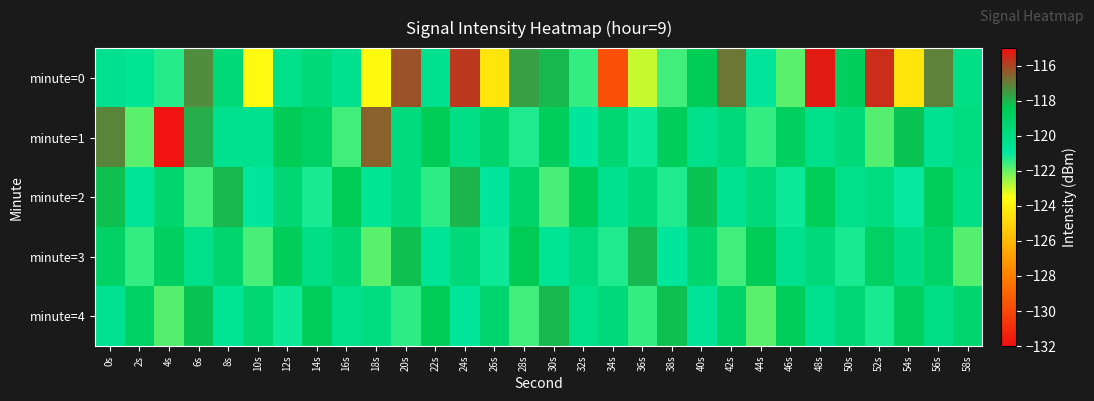

Reading right to left, extract all data points from this chart.

minute=0: 58s=-120.1	56s=-117.1	54s=-124.4	52s=-115.6	50s=-118.7	48s=-115.2	46s=-121.9	44s=-120.7	42s=-116.9	40s=-118.5	38s=-121.6	36s=-122.9	34s=-129.7	32s=-121.5	30s=-118.1	28s=-117.6	26s=-124.4	24s=-115.8	22s=-120.4	20s=-116.2	18s=-123.8	16s=-120.4	14s=-119.6	12s=-120.3	10s=-123.7	8s=-119.6	6s=-117.3	4s=-121.3	2s=-120.6	0s=-120.4
minute=1: 58s=-119.9	56s=-120.5	54s=-118.3	52s=-121.8	50s=-119.6	48s=-120.2	46s=-118.8	44s=-121.5	42s=-119.7	40s=-120.3	38s=-118.6	36s=-121.1	34s=-119.4	32s=-120.9	30s=-118.7	28s=-121.3	26s=-119.2	24s=-120.1	22s=-118.5	20s=-119.8	18s=-116.5	16s=-121.6	14s=-118.9	12s=-118.5	10s=-120.4	8s=-120.4	6s=-117.9	4s=-131.8	2s=-121.9	0s=-117.2
minute=2: 58s=-120.1	56s=-118.7	54s=-121.0	52s=-119.9	50s=-120.2	48s=-118.6	46s=-121.1	44s=-119.7	42s=-120.5	40s=-118.3	38s=-121.3	36s=-119.6	34s=-120.4	32s=-118.5	30s=-121.7	28s=-119.1	26s=-120.9	24s=-118.0	22s=-121.4	20s=-119.8	18s=-120.6	16s=-118.4	14s=-121.2	12s=-119.5	10s=-120.8	8s=-118.1	6s=-121.6	4s=-119.3	2s=-120.7	0s=-118.2
minute=3: 58s=-121.8	56s=-119.1	54s=-120.0	52s=-118.9	50s=-121.2	48s=-119.7	46s=-120.4	44s=-118.5	42s=-121.6	40s=-119.3	38s=-120.8	36s=-118.1	34s=-121.3	32s=-119.8	30s=-120.6	28s=-118.4	26s=-121.1	24s=-119.6	22s=-120.7	20s=-118.2	18s=-121.9	16s=-119.4	14s=-120.1	12s=-118.6	10s=-121.7	8s=-119.2	6s=-120.3	4s=-118.8	2s=-121.5	0s=-119.0
minute=4: 58s=-119.3	56s=-120.1	54s=-118.8	52s=-121.2	50s=-119.5	48s=-120.4	46s=-118.6	44s=-121.9	42s=-119.1	40s=-120.7	38s=-118.2	36s=-121.5	34s=-119.7	32s=-120.3	30s=-118.1	28s=-121.6	26s=-119.2	24s=-120.8	22s=-118.5	20s=-121.4	18s=-119.9	16s=-120.2	14s=-118.7	12s=-121.1	10s=-119.4	8s=-120.6	6s=-118.3	4s=-121.8	2s=-119.0	0s=-120.5